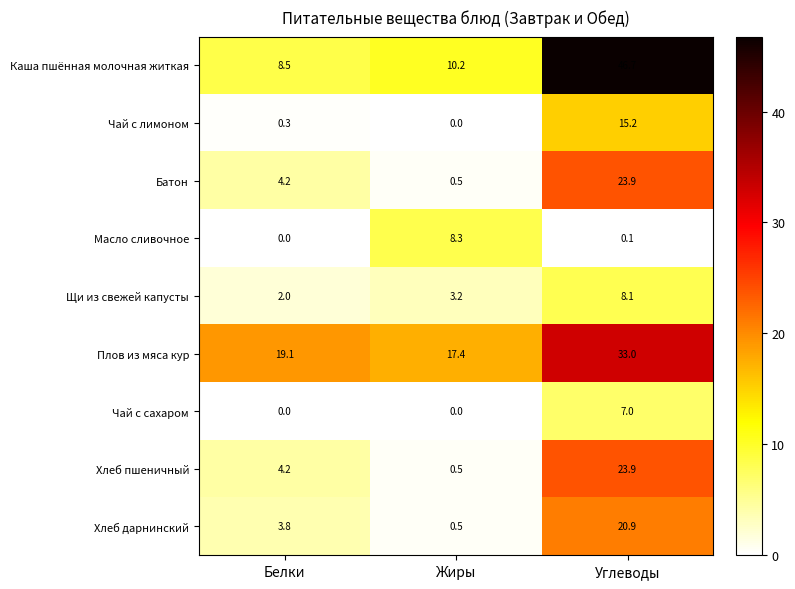

Reading left to right, transcribe all the data shown in this chart.

Каша пшённая молочная житкая: 8.5	10.2	46.7
Чай с лимоном: 0.3	0.0	15.2
Батон: 4.2	0.5	23.9
Масло сливочное: 0.0	8.3	0.1
Щи из свежей капусты: 2.0	3.2	8.1
Плов из мяса кур: 19.1	17.4	33.0
Чай с сахаром: 0.0	0.0	7.0
Хлеб пшеничный: 4.2	0.5	23.9
Хлеб дарнинский: 3.8	0.5	20.9